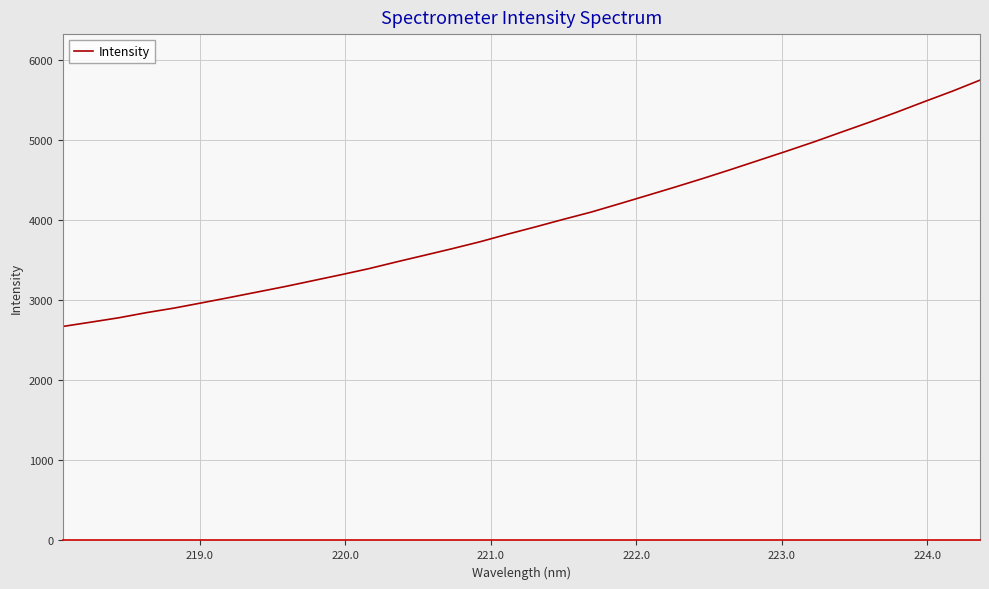

What is the difference between the maximum and minimum values?

3075.6